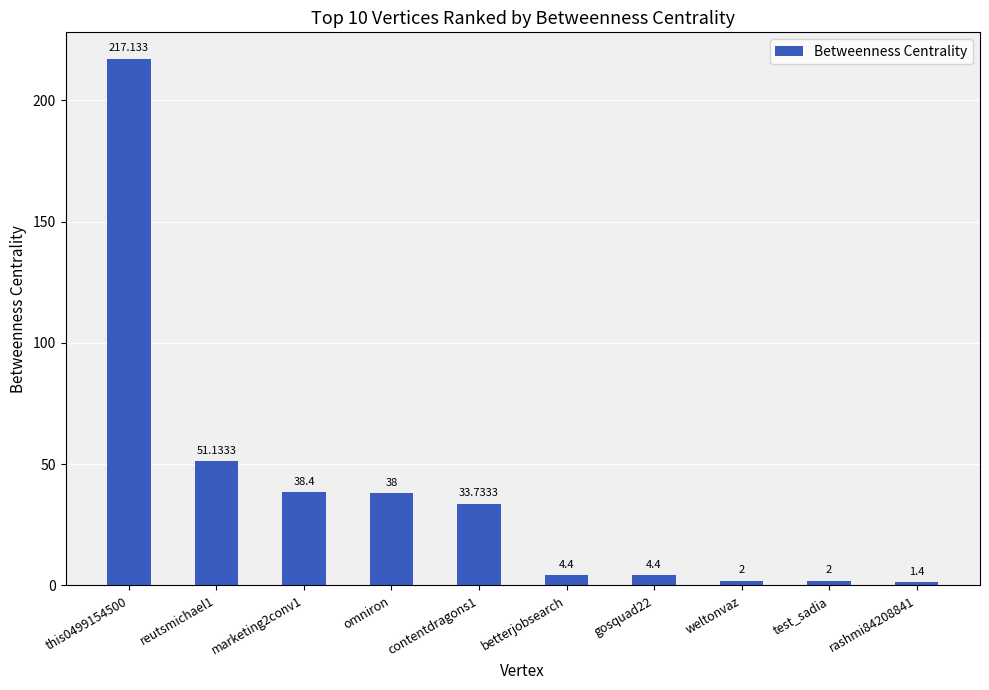

What is the label of the 2nd bar from the left?

reutsmichael1